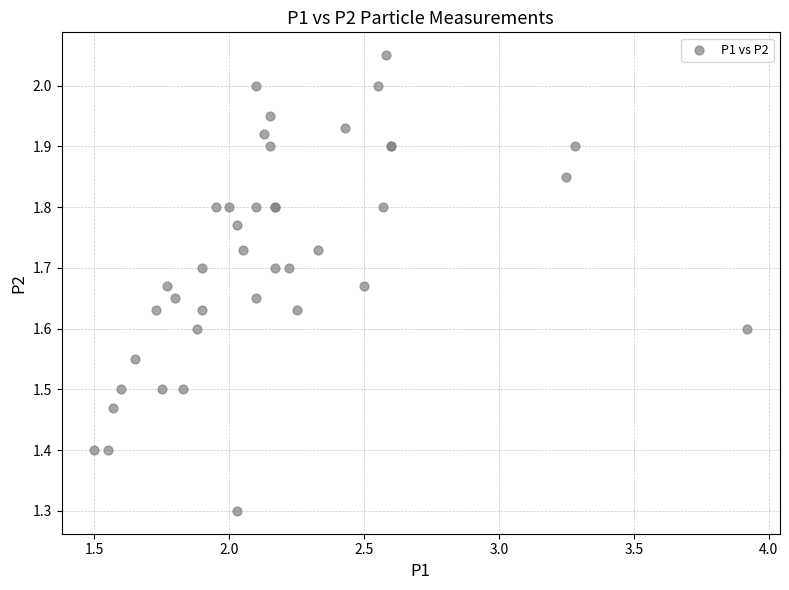

What Y value in the scatter plot is closest to 1?

1.3